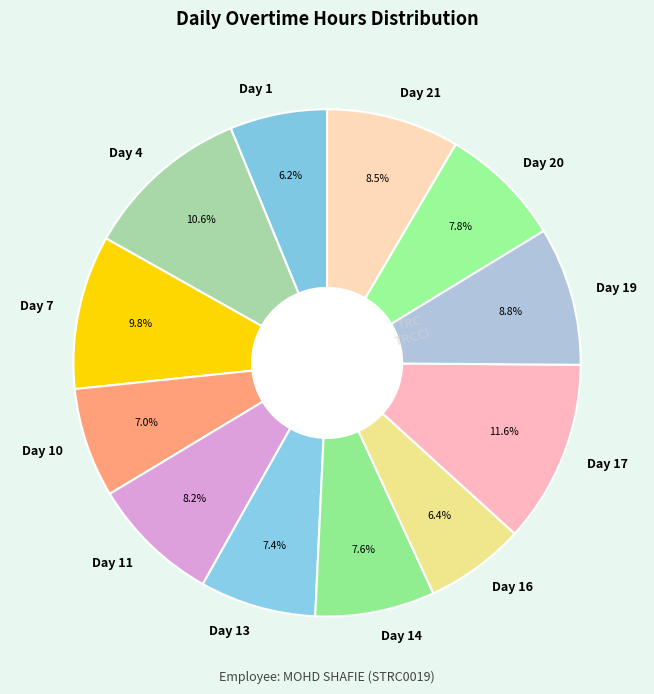

How much of the chart is everything except Day 11?

91.8%